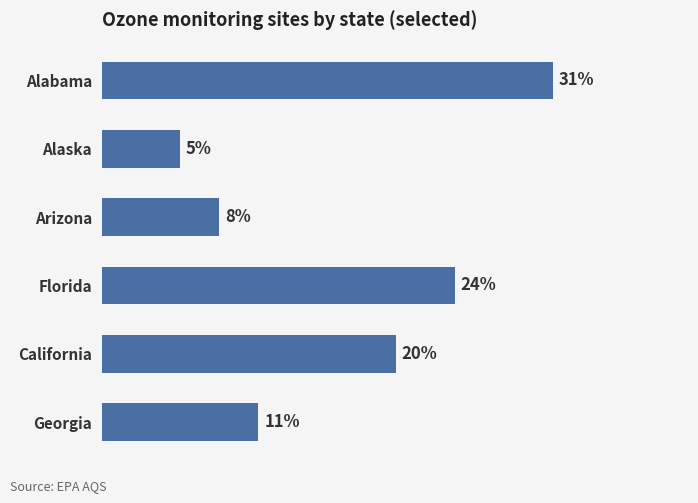

Does the chart contain any negative values?

No